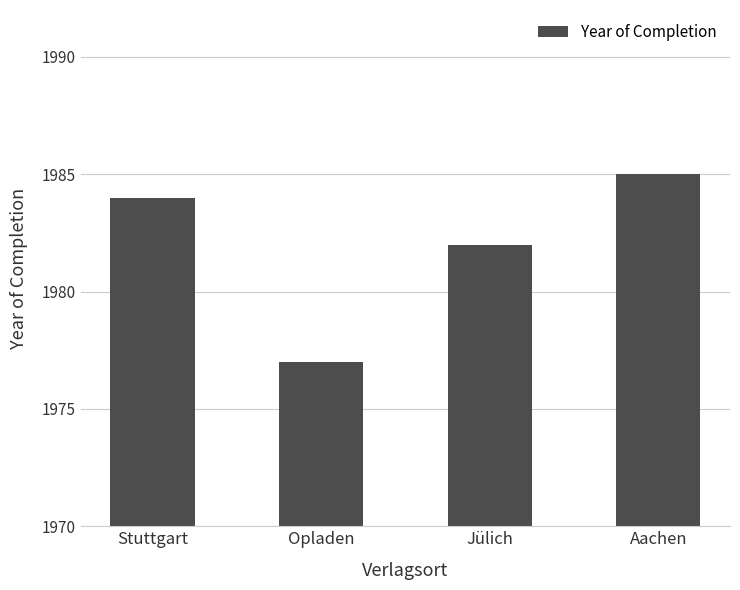

What is the label of the 2nd bar from the left?

Opladen